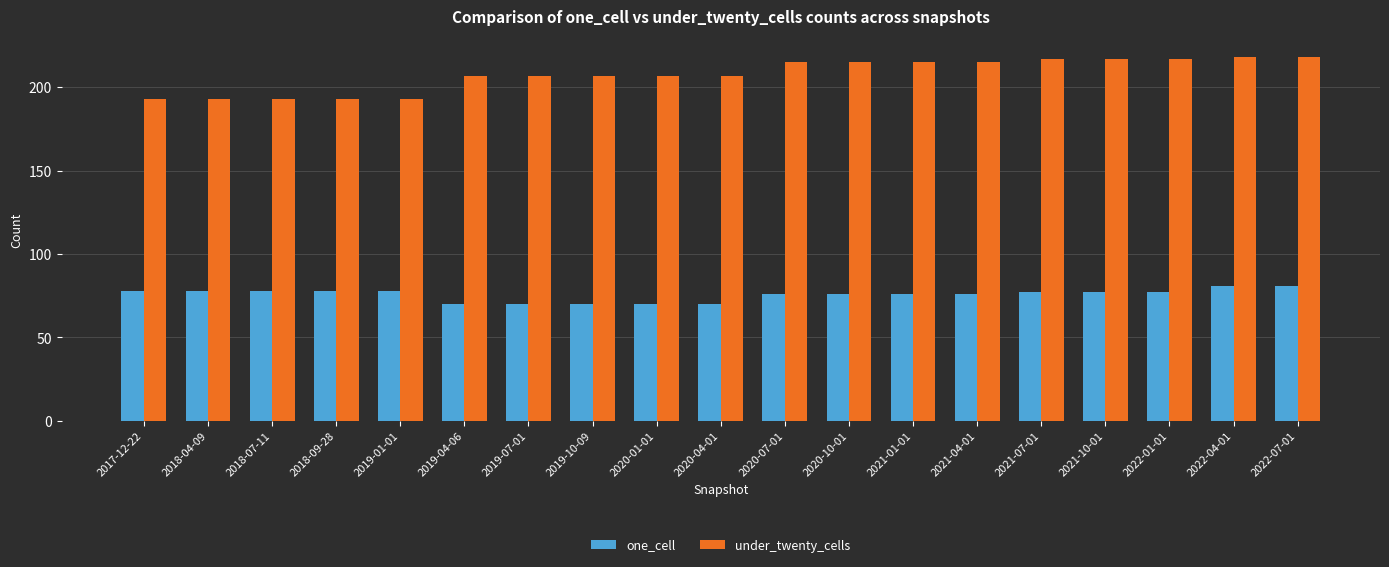

How many bars are there in total?

38